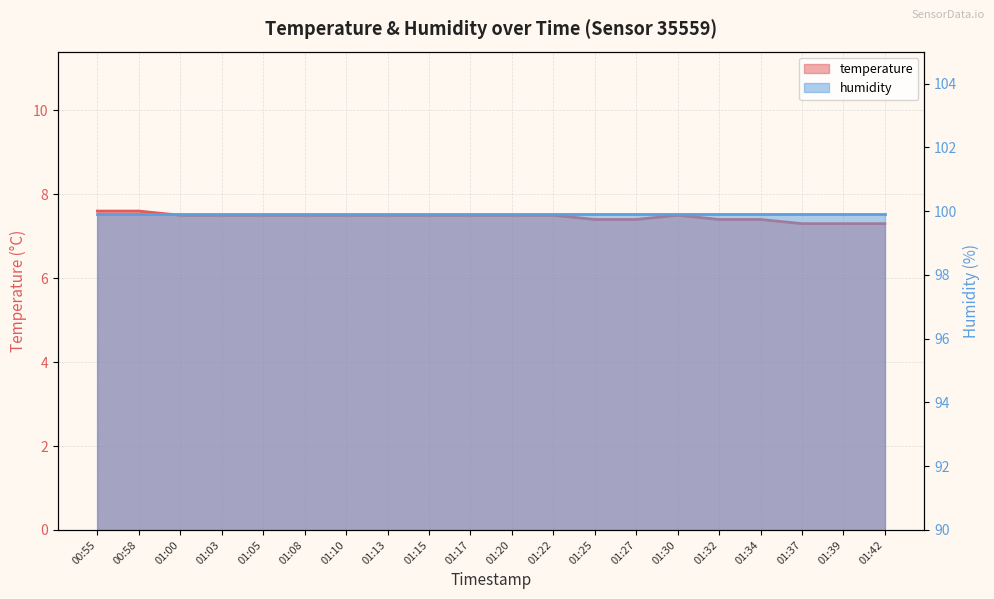

True or false: the data shows 4.5 at 01:03.

False